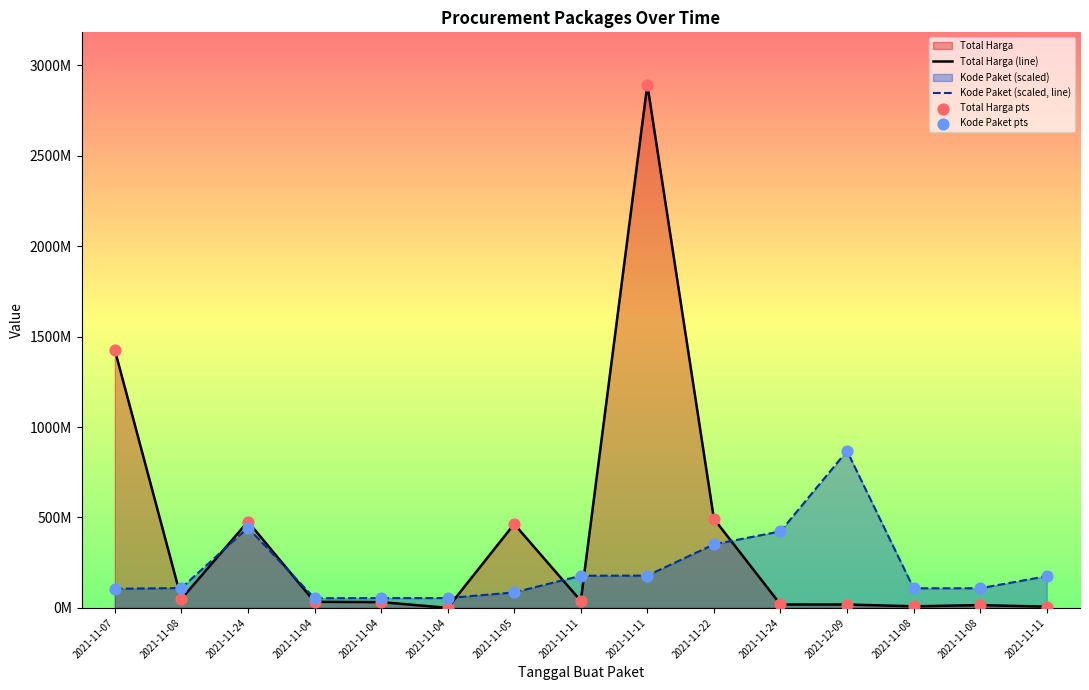

At how many categories does at least one series exceed 1372017937?

2